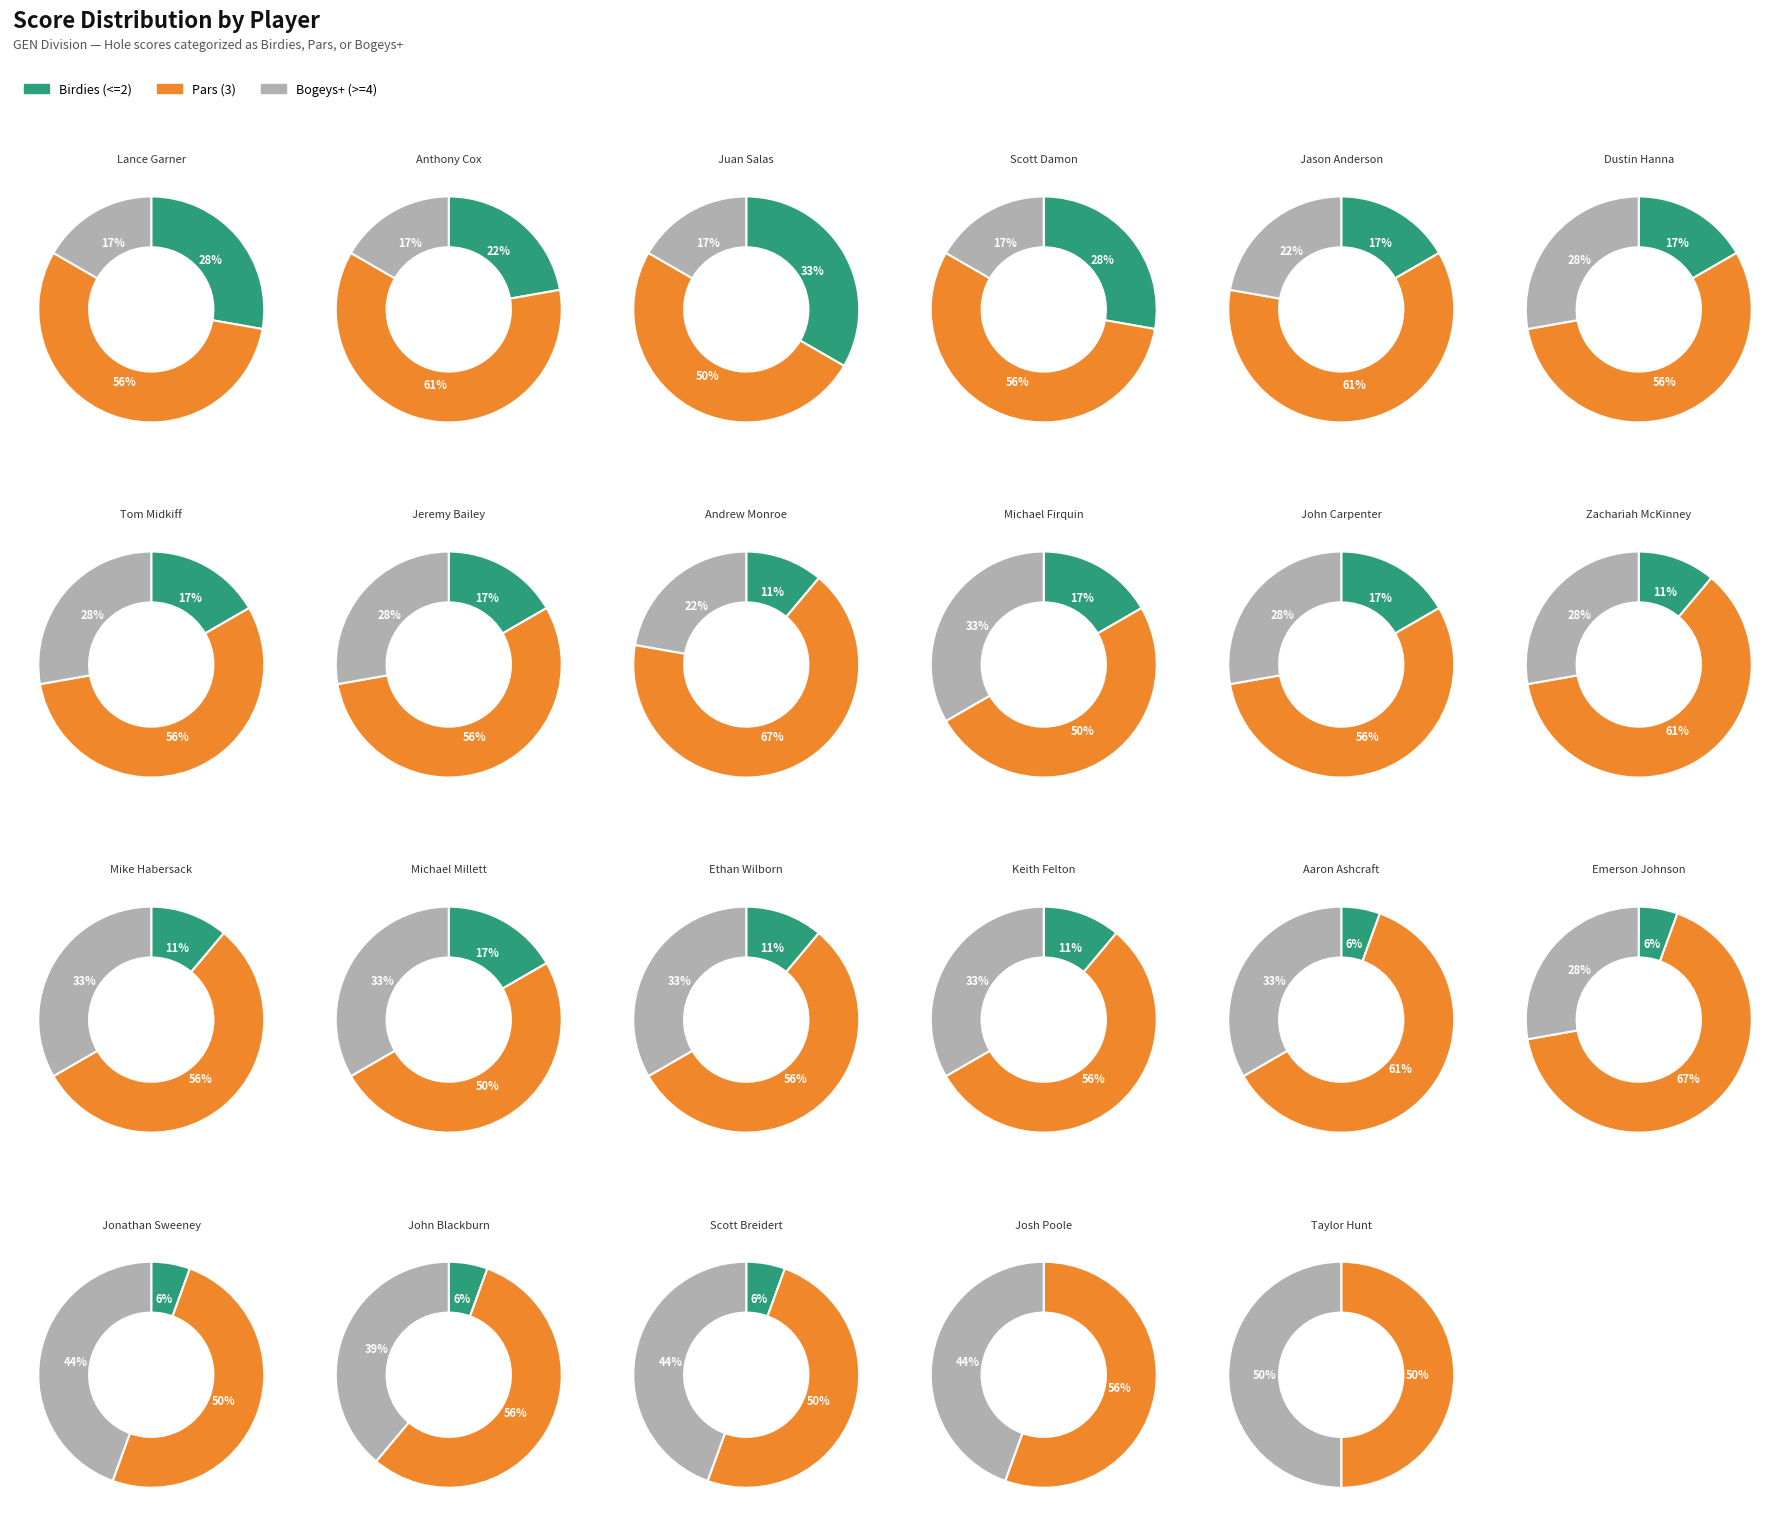

What is the largest slice in the pie chart?

Andrew Monroe